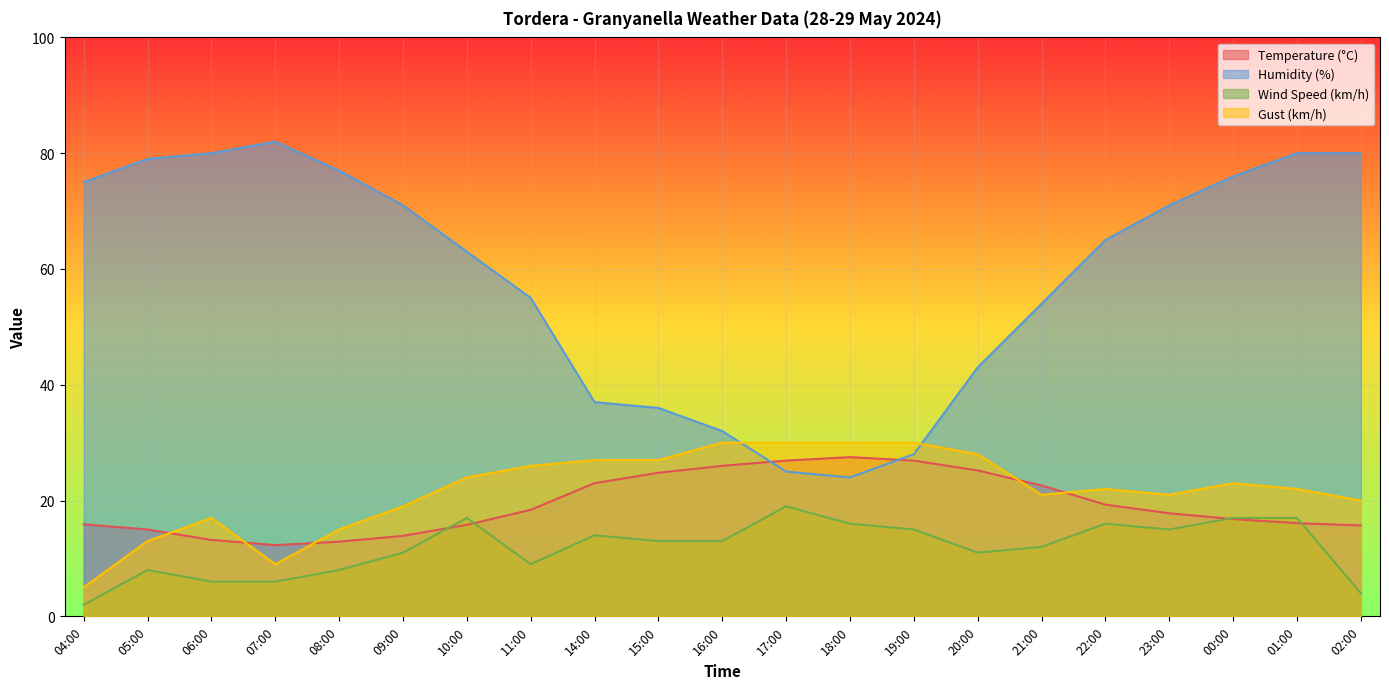

True or false: Humidity (%) has more than 2 points higher than both neighbors.

False